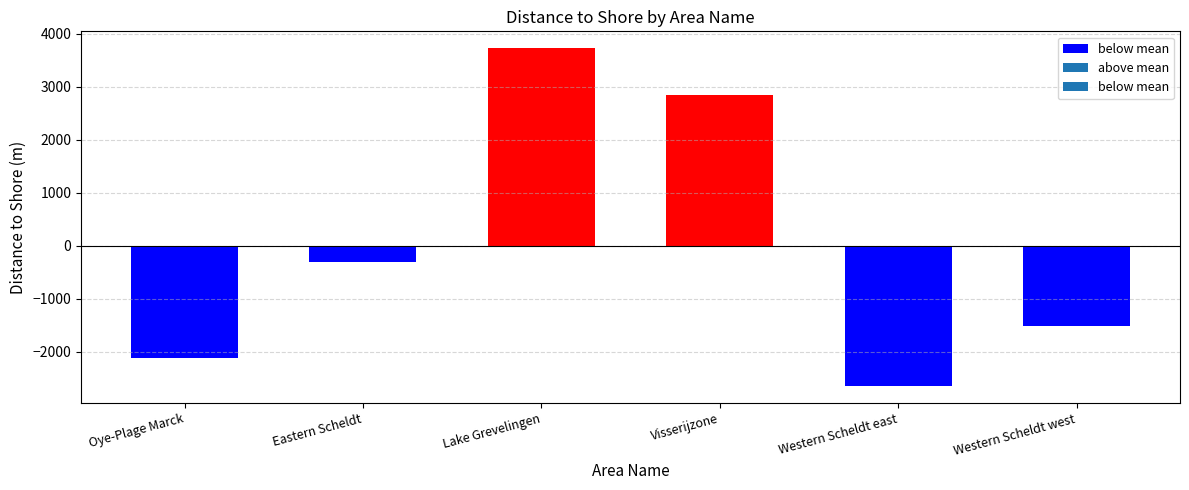

What is the difference between the values at Eastern Scheldt and Lake Grevelingen?

4032.6